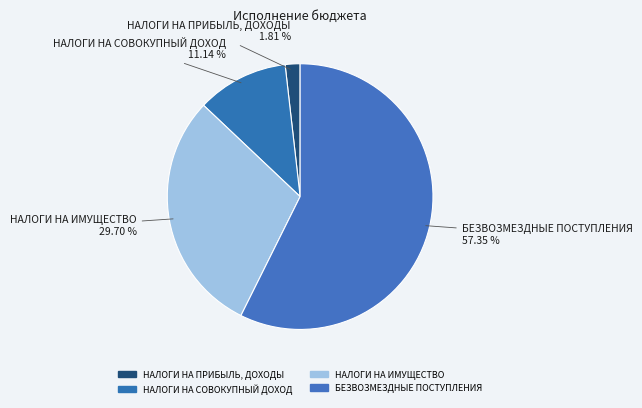

Rank the categories by value from highest to lowest.

БЕЗВОЗМЕЗДНЫЕ ПОСТУПЛЕНИЯ, НАЛОГИ НА ИМУЩЕСТВО, НАЛОГИ НА СОВОКУПНЫЙ ДОХОД, НАЛОГИ НА ПРИБЫЛЬ, ДОХОДЫ